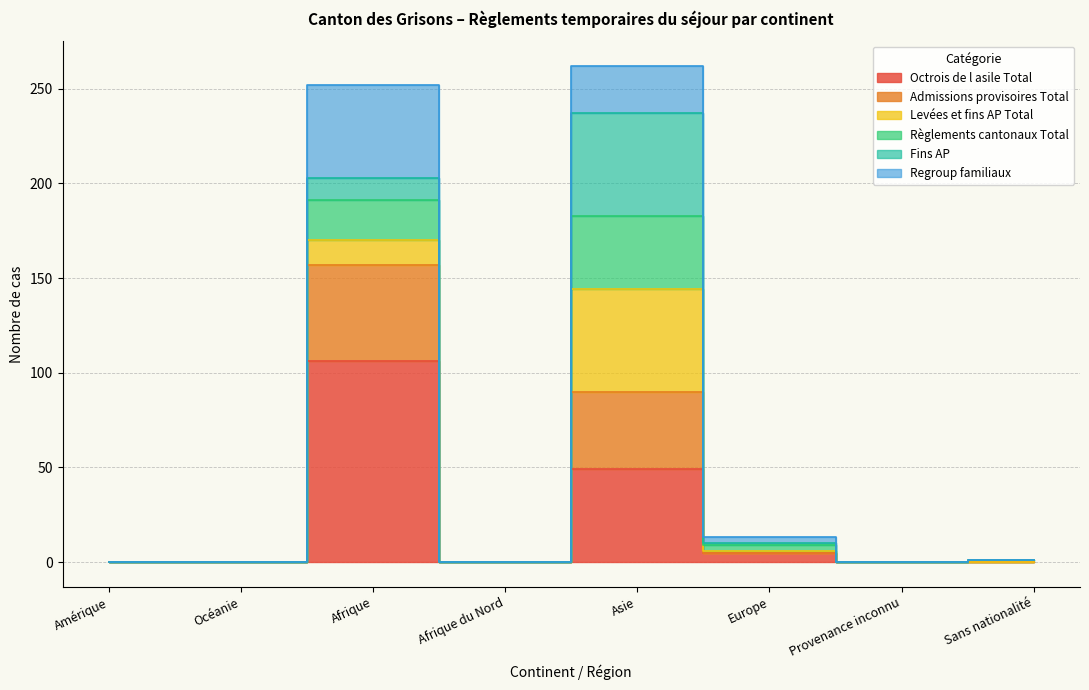

True or false: Regroup familiaux and Octrois de l asile Total intersect in this chart.

False